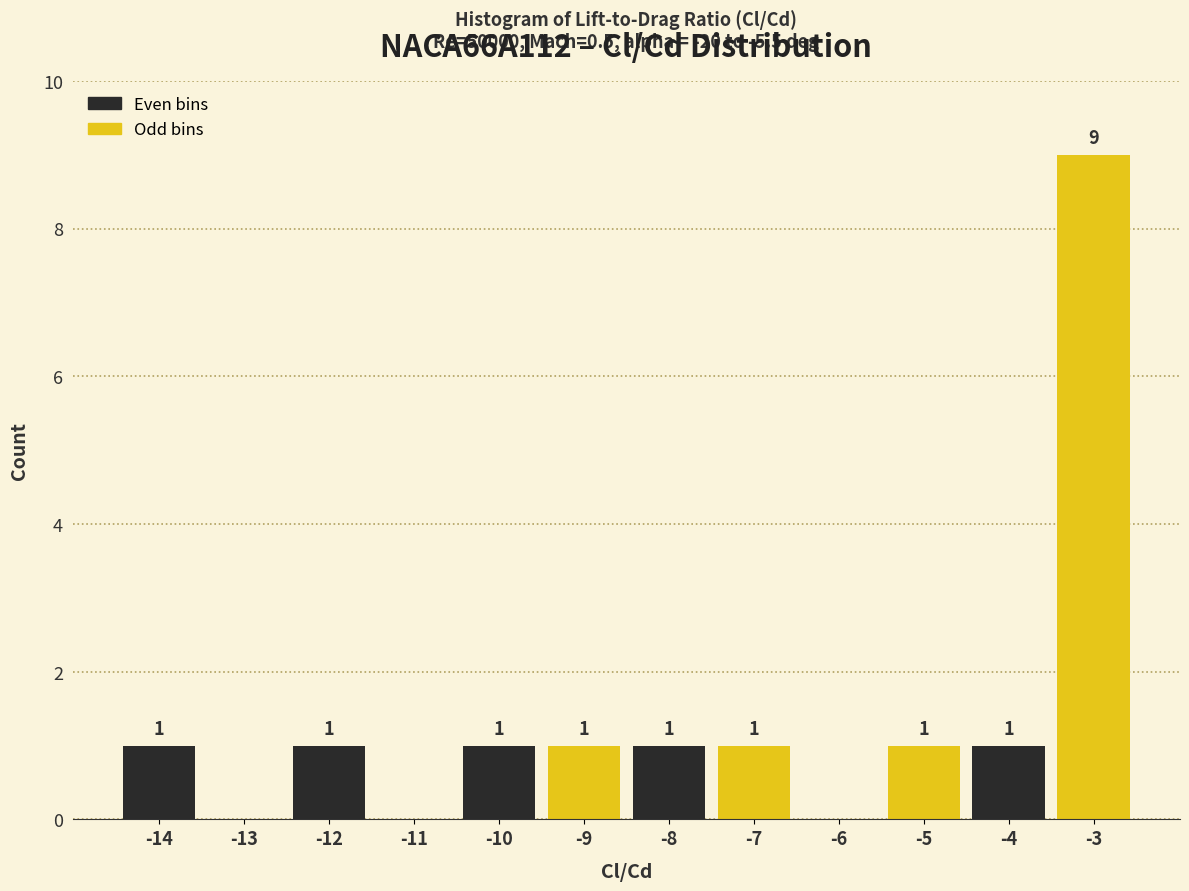

Reading right to left, transcribe all the data shown in this chart.

-3=9	-4=1	-5=1	-6=0	-7=1	-8=1	-9=1	-10=1	-11=0	-12=1	-13=0	-14=1